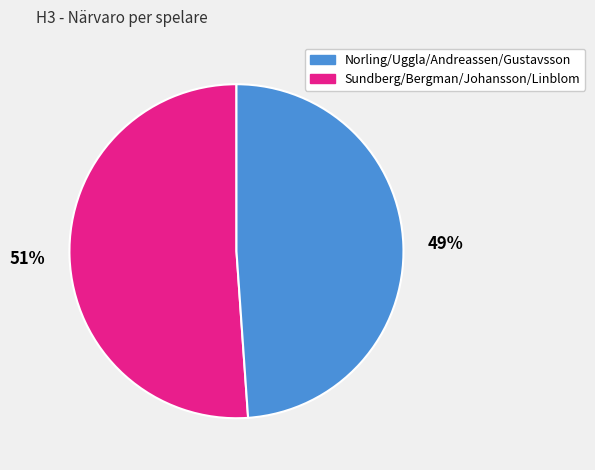

How many segments does this pie chart have?

2